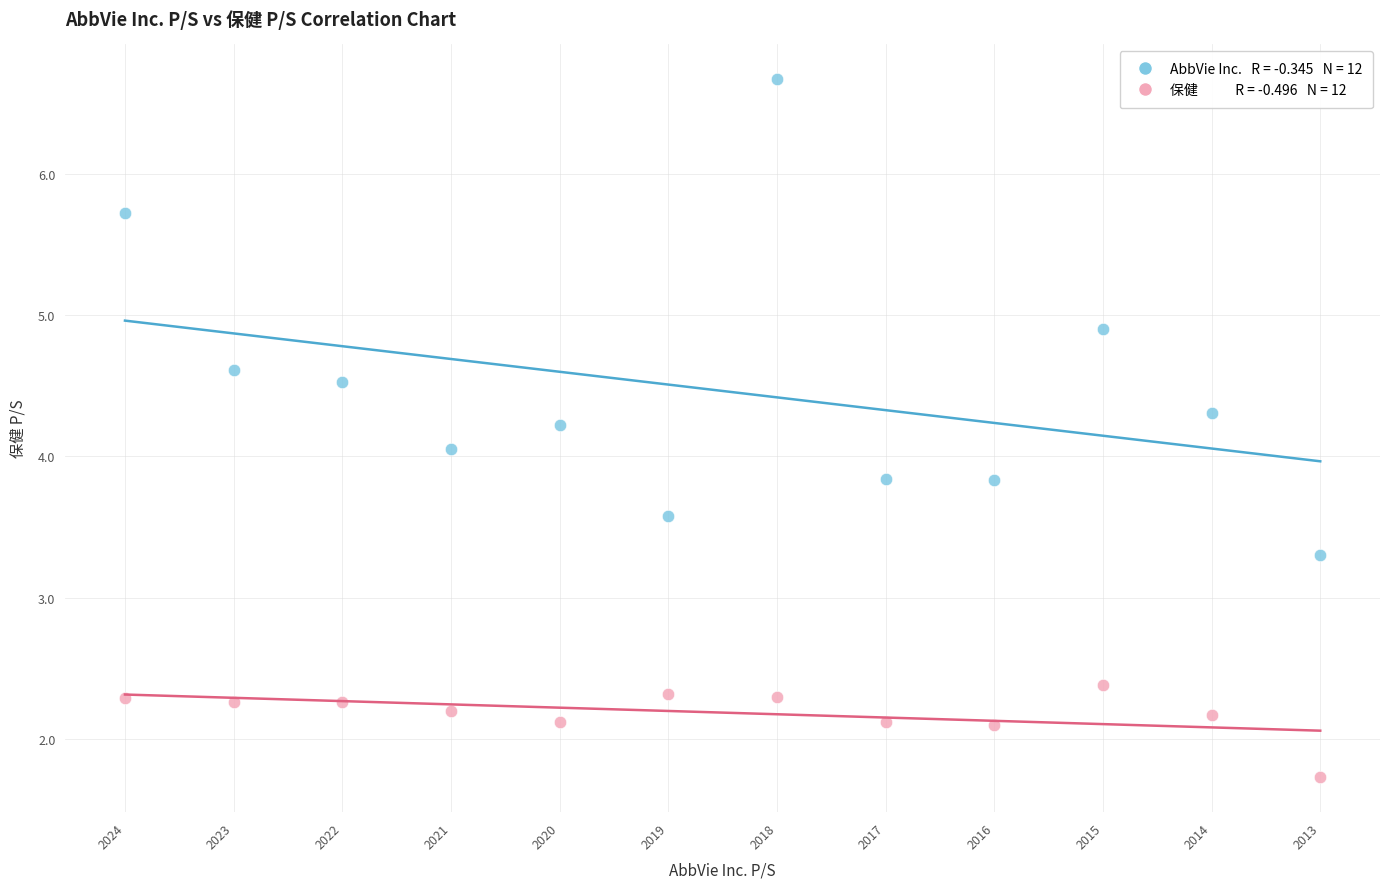

Across all data points, what is the range of Y values (max minus min)?

4.9